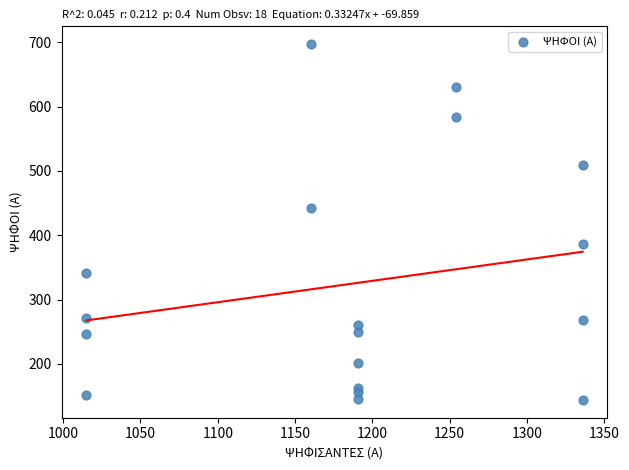

What Y value in the scatter plot is closest to 420?

443